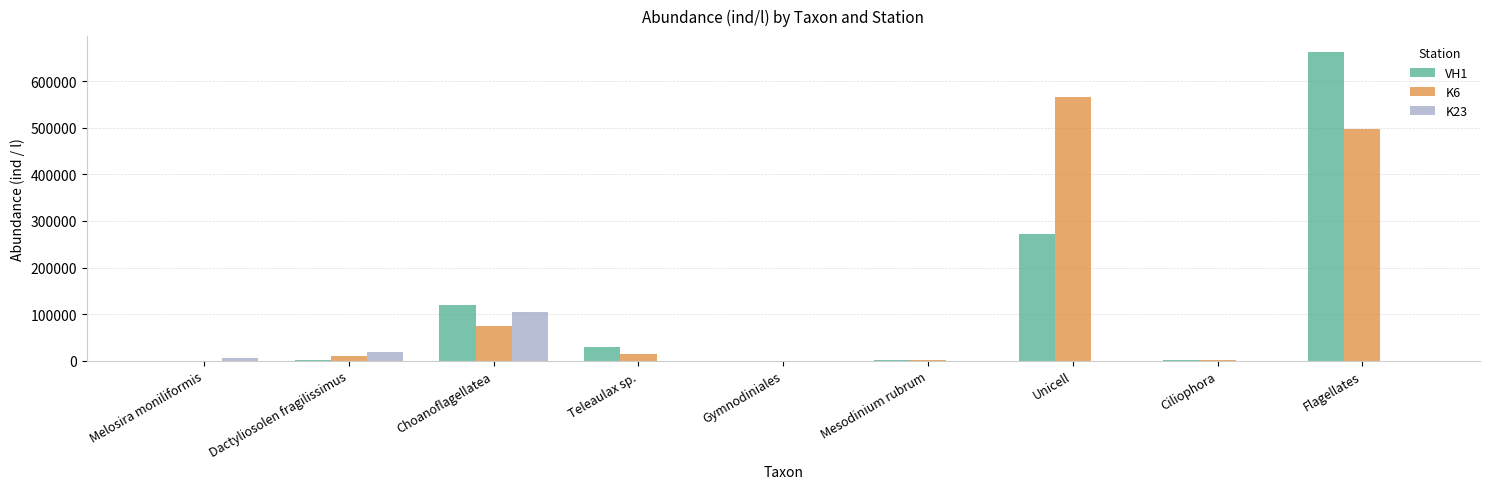

What is the sum of all K6 values?

1165581